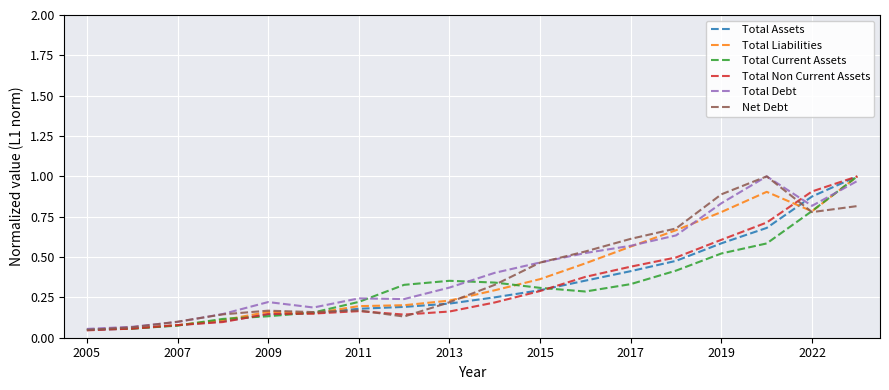

Where is Net Debt nearest to the value 0?

2005